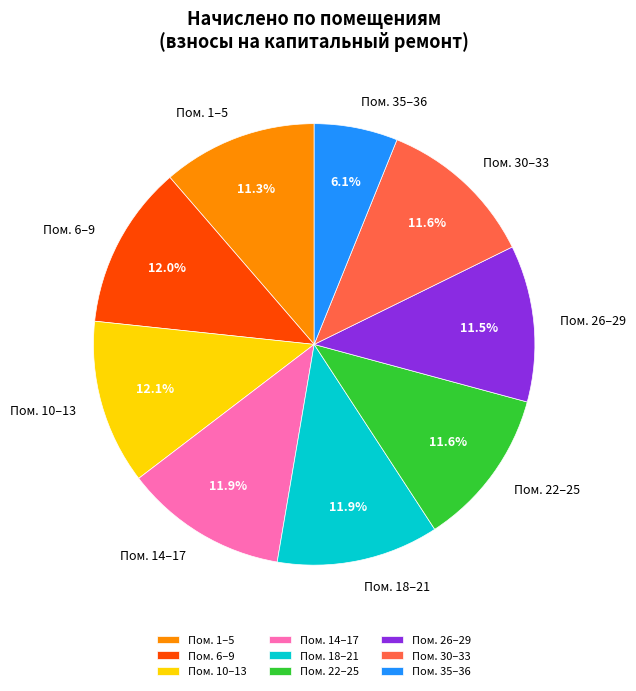

Does any single category account for the majority?

No